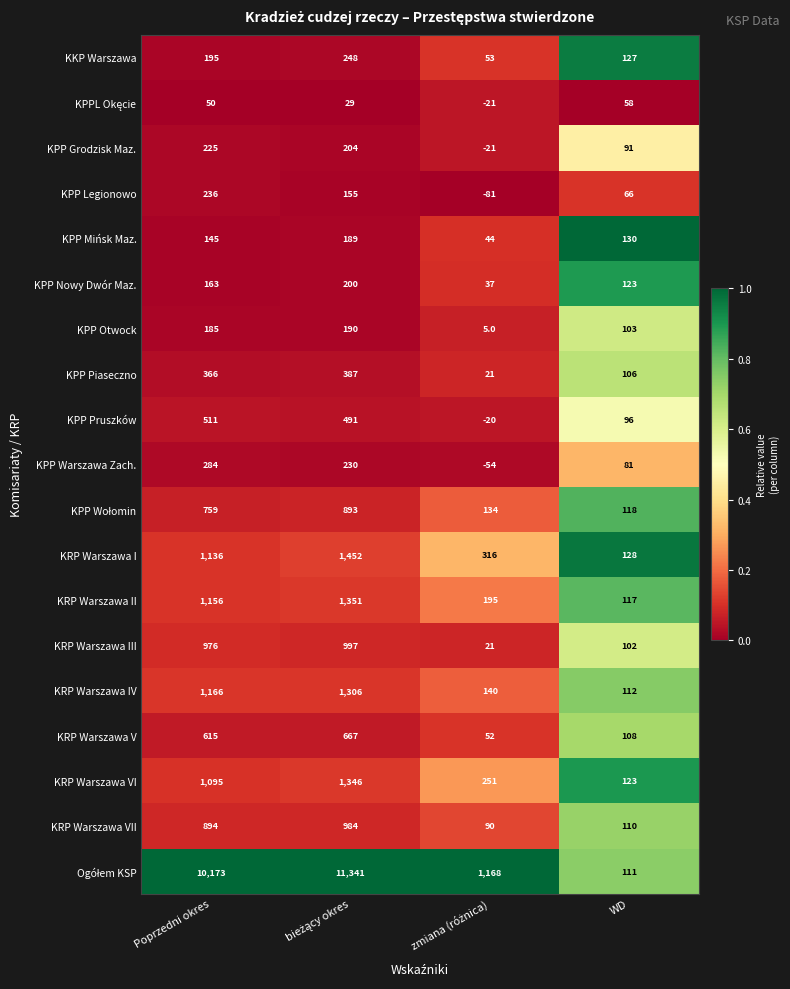

Count the number of data series in this chart.

19